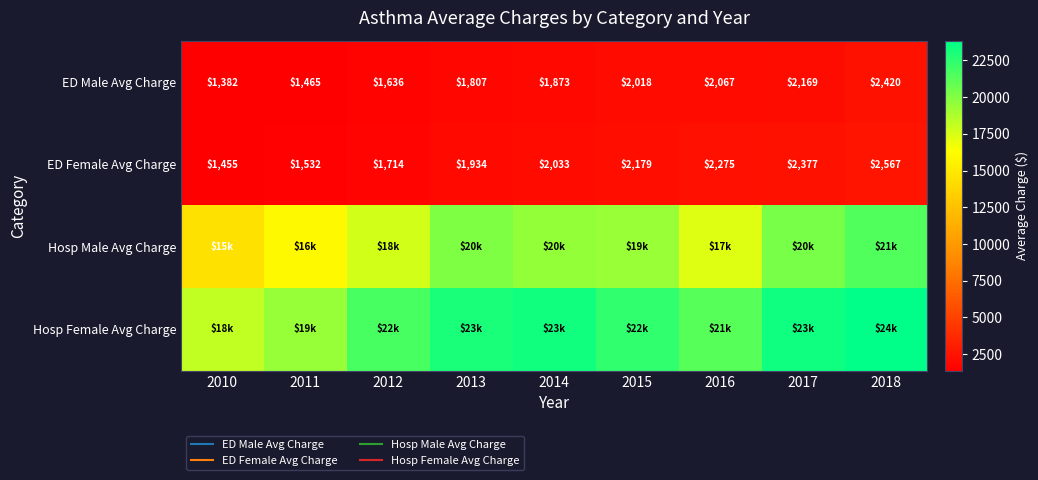

What is the average value of the Hosp Male Avg Charge series?

18472